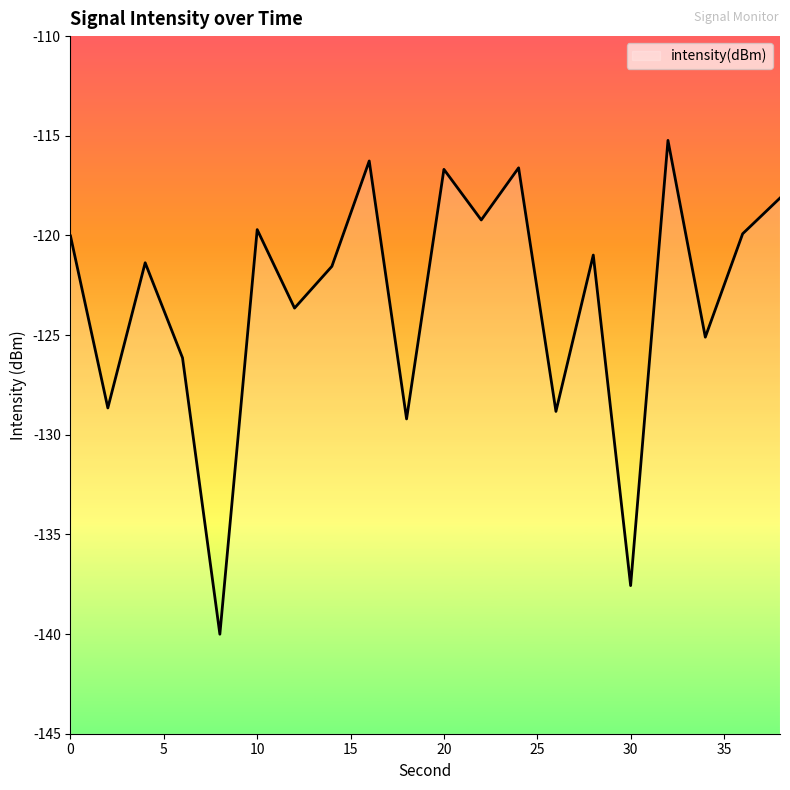

Reading right to left, what are all the values shown in this chart?

-118.1	-119.9	-125.1	-115.2	-137.6	-121.0	-128.8	-116.6	-119.2	-116.7	-129.2	-116.3	-121.6	-123.6	-119.7	-140.0	-126.1	-121.4	-128.7	-120.0